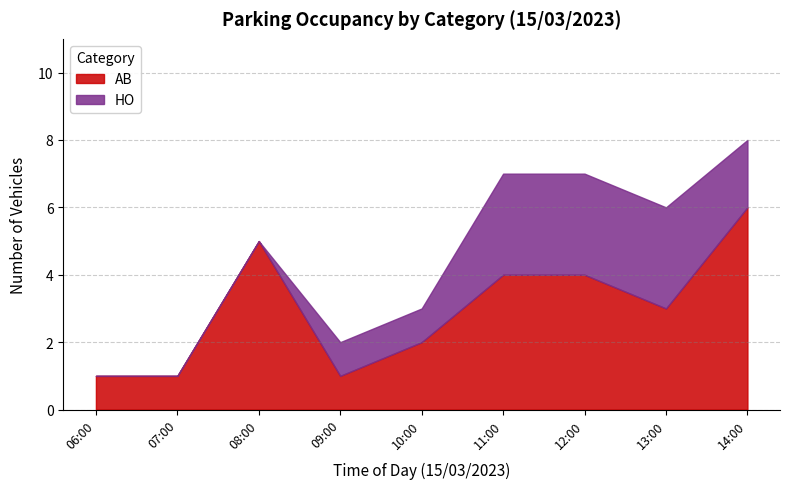

At which label does AB reach its peak?

14:00